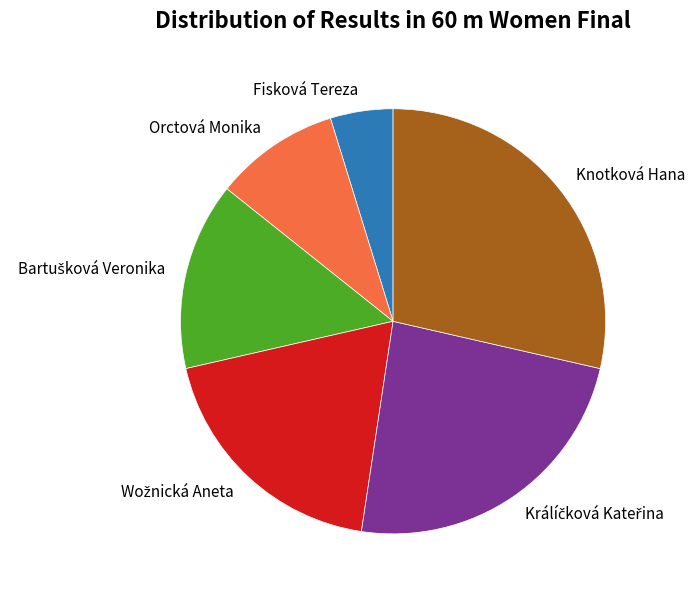

How many segments does this pie chart have?

6